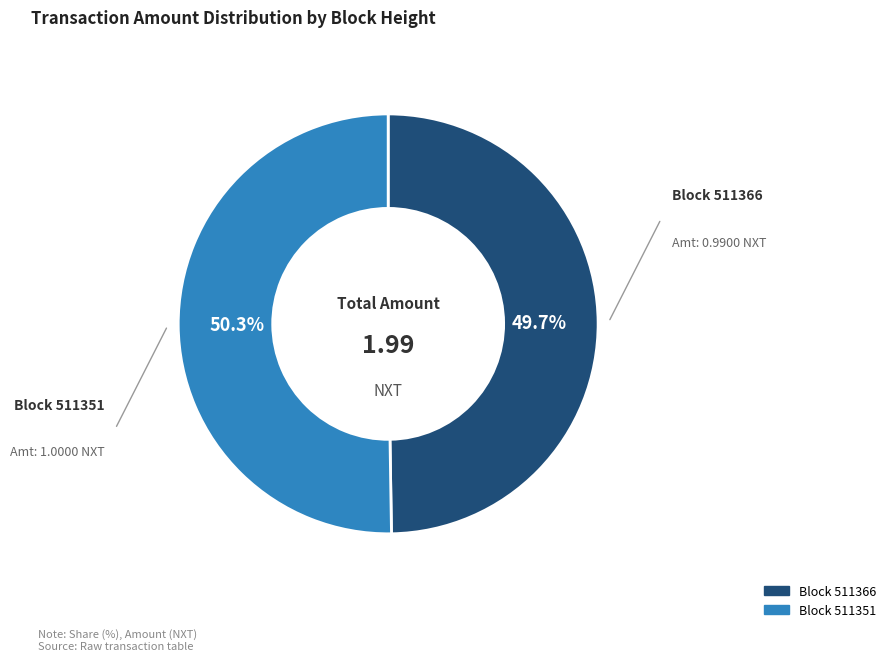

Does any single category account for the majority?

Yes